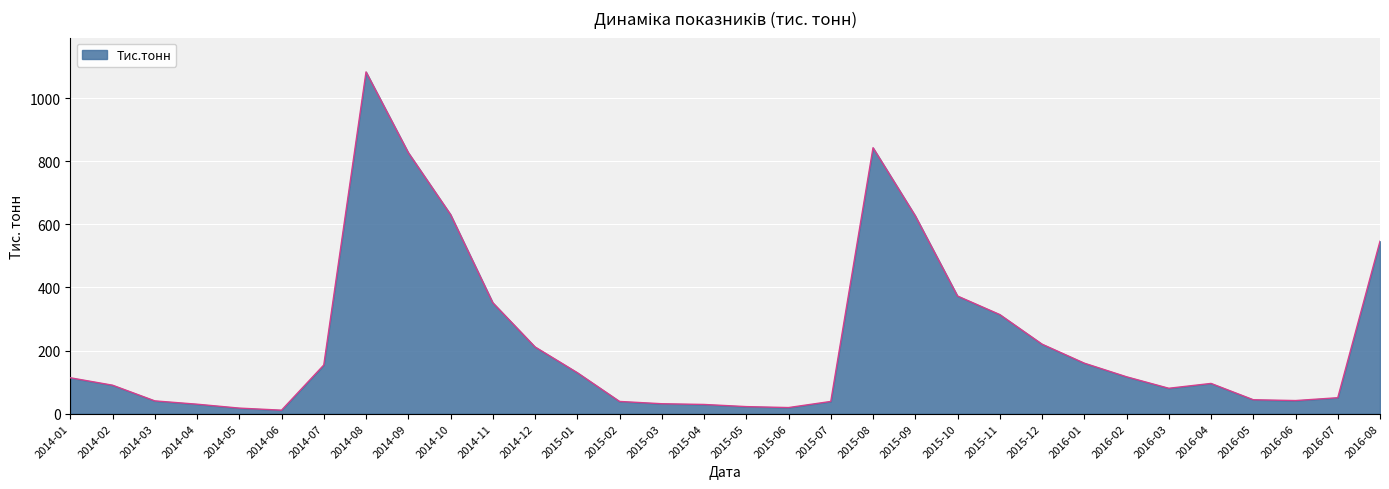

The value at 2016-08 is 861.9. True or false?

False